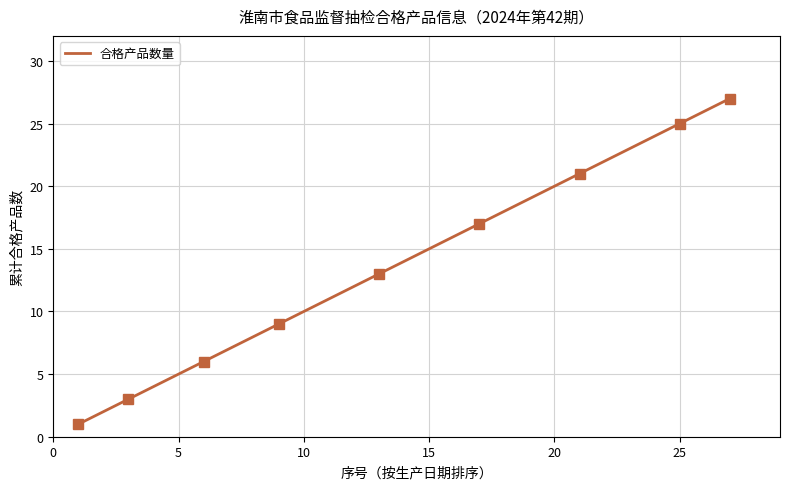

What is the value of the 13th point from the left?

13